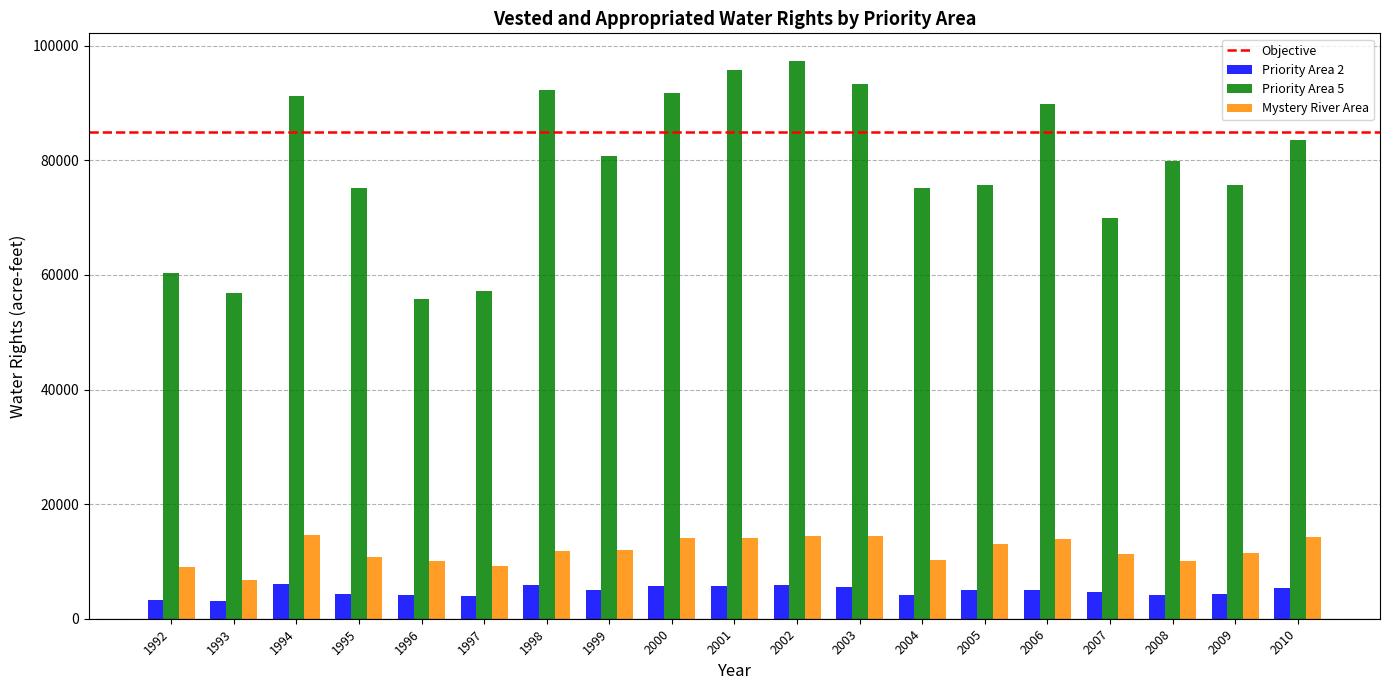

The value of Mystery River Area at 2005 is 13106.6. True or false?

True